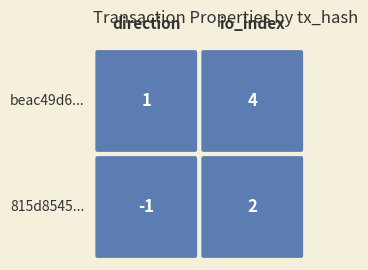

How many 815d8545659ad4f62fd125255d56c2ec5e897db... values are between -1 and 2?

2